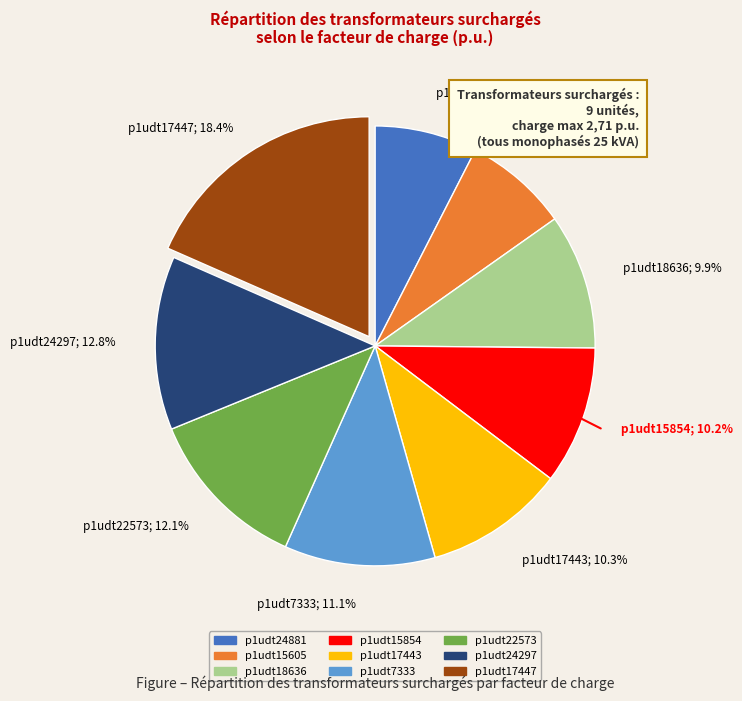

Is the sum of p1udt24881 and p1udt18636 greater than half?

No